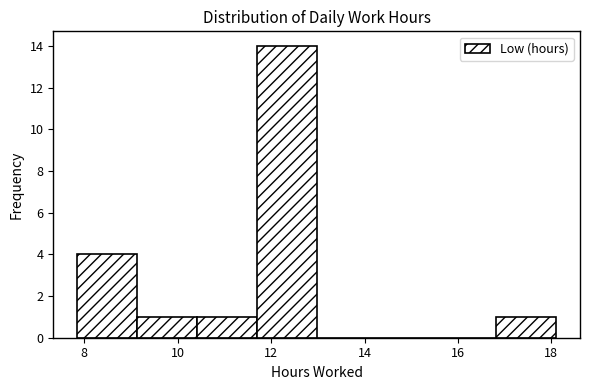

Reading left to right, list every bar in this chart as the range it spans on the x-axis followed by its height. Neither the bar edges nor the heights are printed on the chart, so give them approximately, as read against the axes.

7.8 to 9.2: 4
9.2 to 10.4: 1
10.4 to 11.6: 1
11.6 to 13.0: 14
13.0 to 14.2: 0
14.2 to 15.6: 0
15.6 to 16.8: 0
16.8 to 18.2: 1